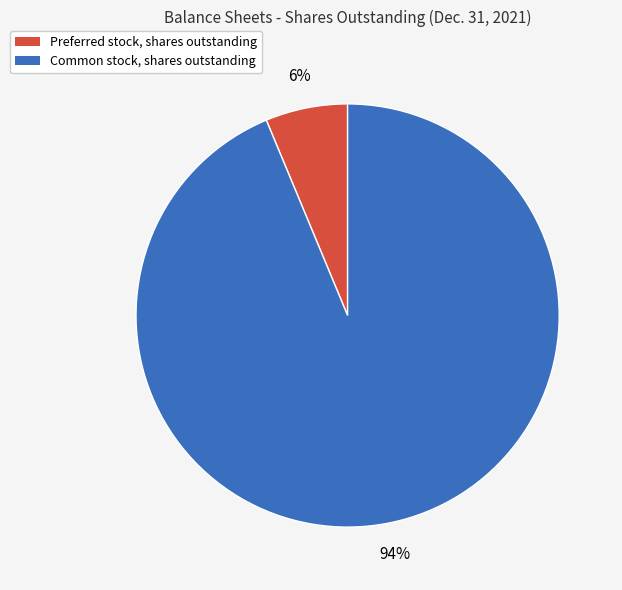

To the nearest percent, what percentage of the pie is Common stock, shares outstanding?

94%